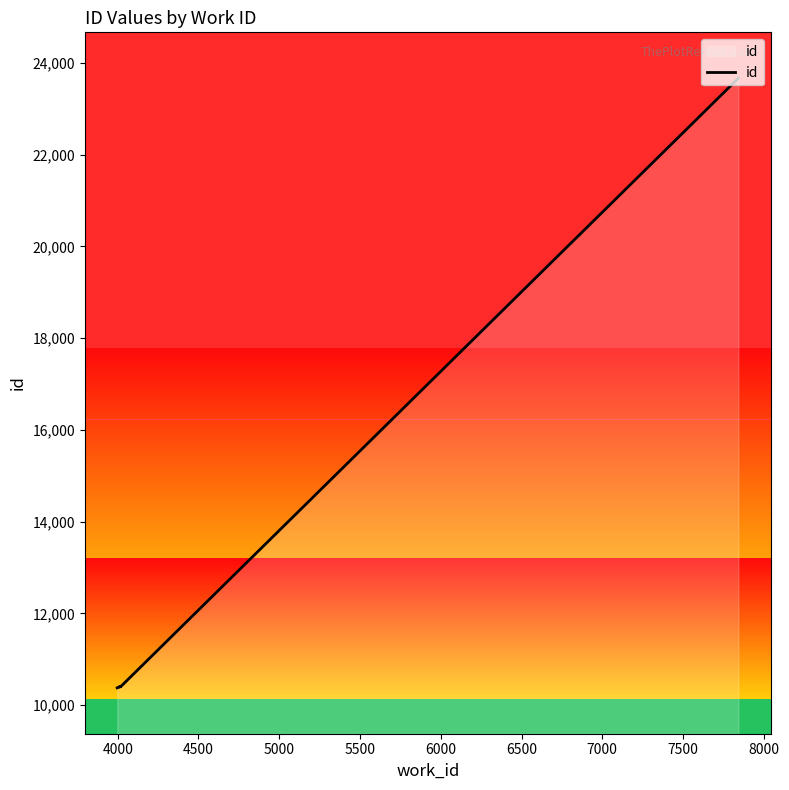

How many points are higher than both their immediate neighbors (excluding endpoints)?

1